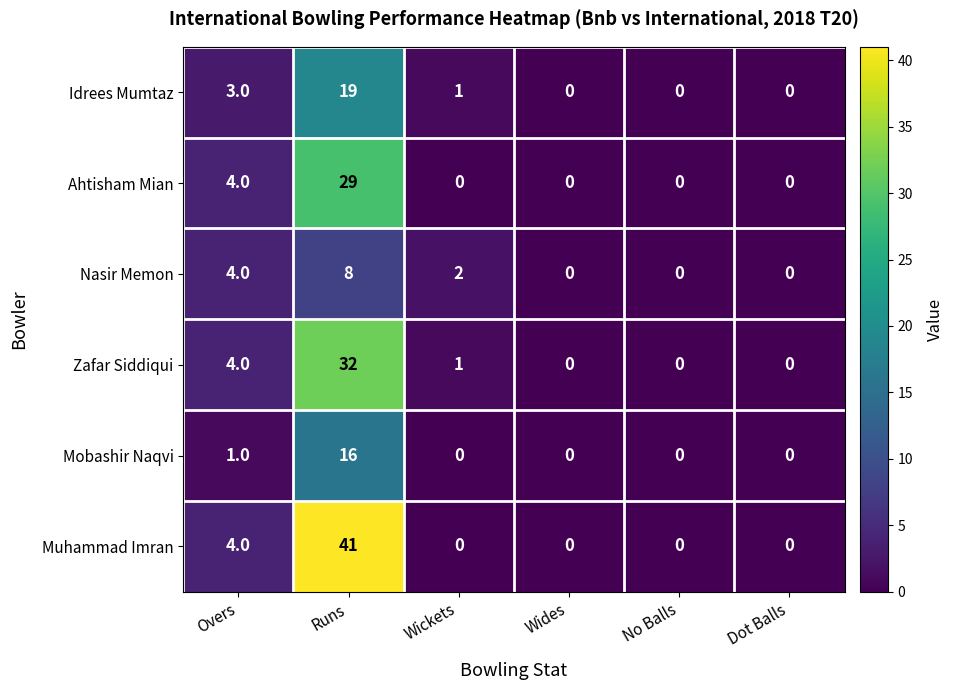

Count the number of categories in the chart.

6